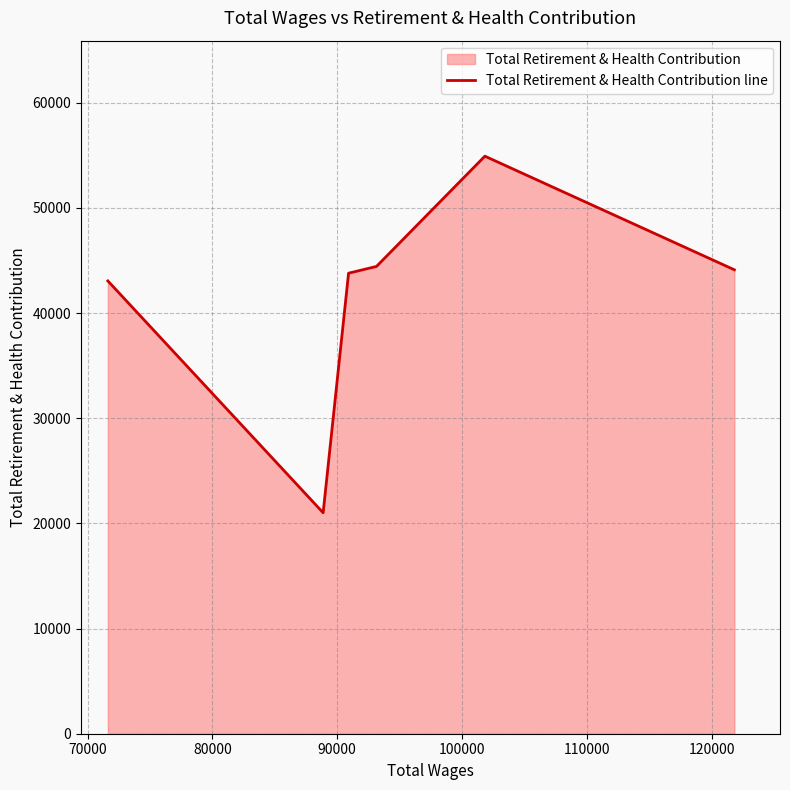

What is the average value?

41892